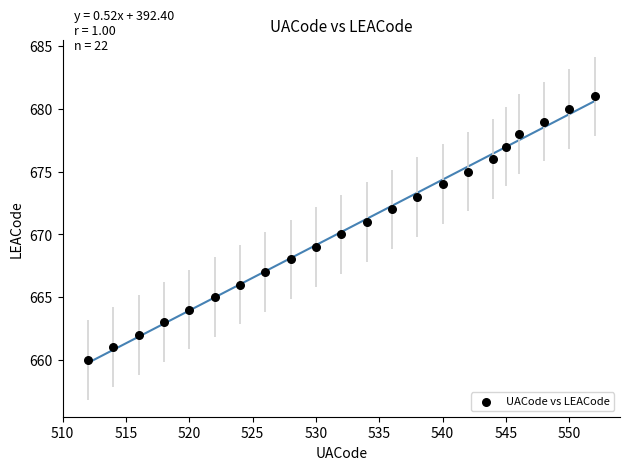

What is the range of Y values (max minus min)?

21